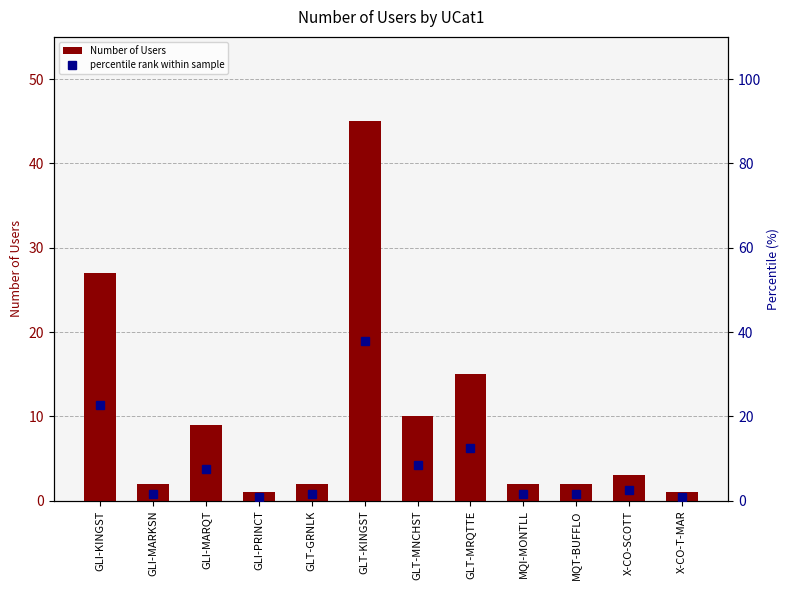

At which category is the sum across all series the highest?

GLT-KINGST